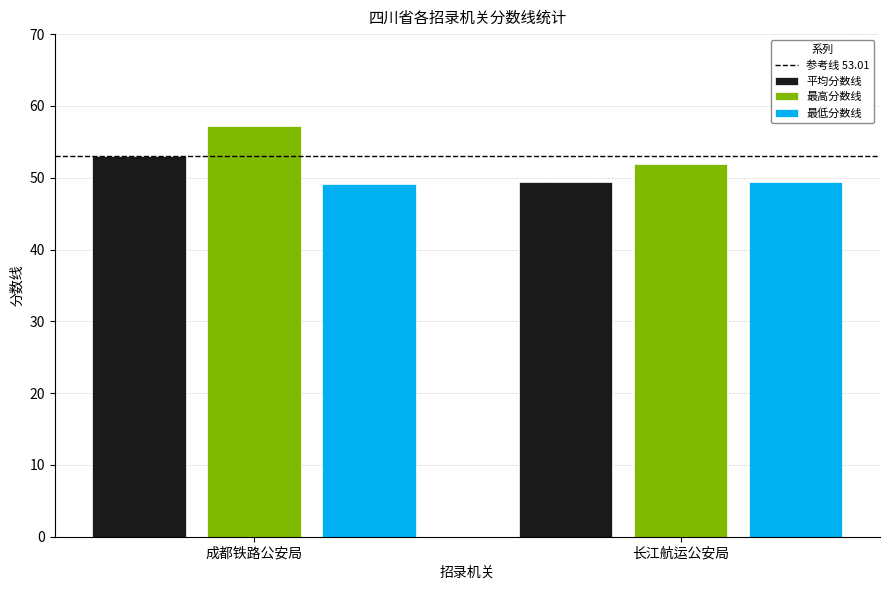

The value of 平均分数线 at 成都铁路公安局 is 25.1. True or false?

False